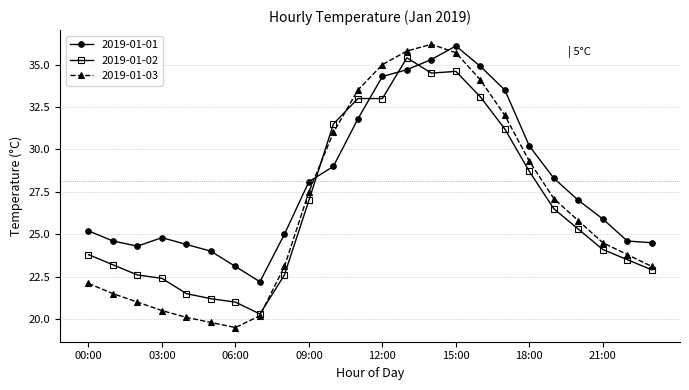

What is the sum of all 2019-01-01 values?

675.8